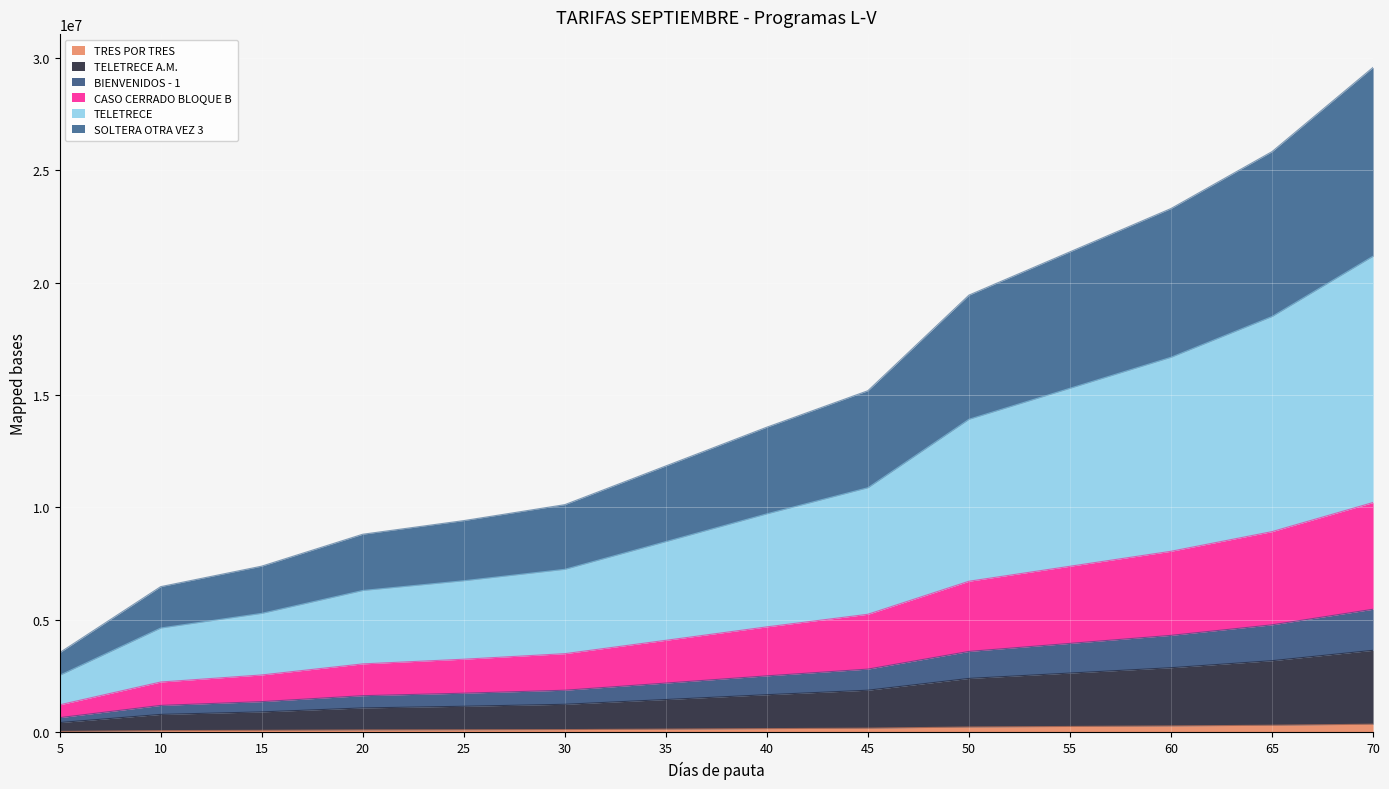

True or false: TELETRECE and SOLTERA OTRA VEZ 3 intersect in this chart.

False